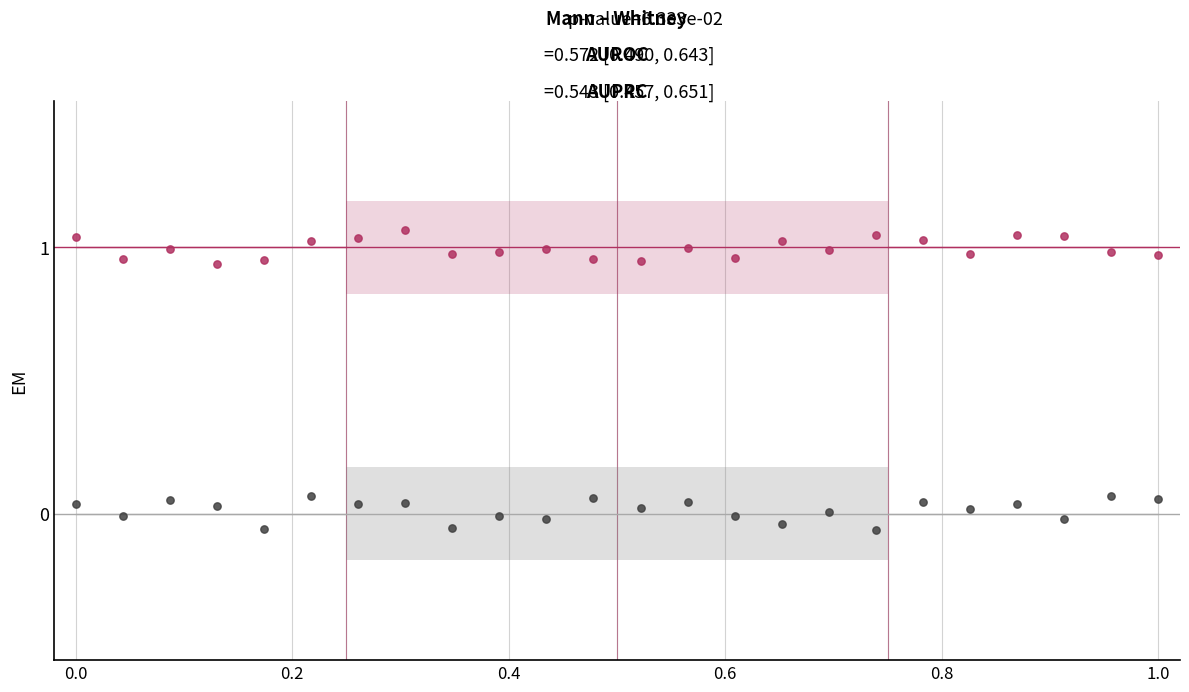

How many points are shown in the scatter plot?

48